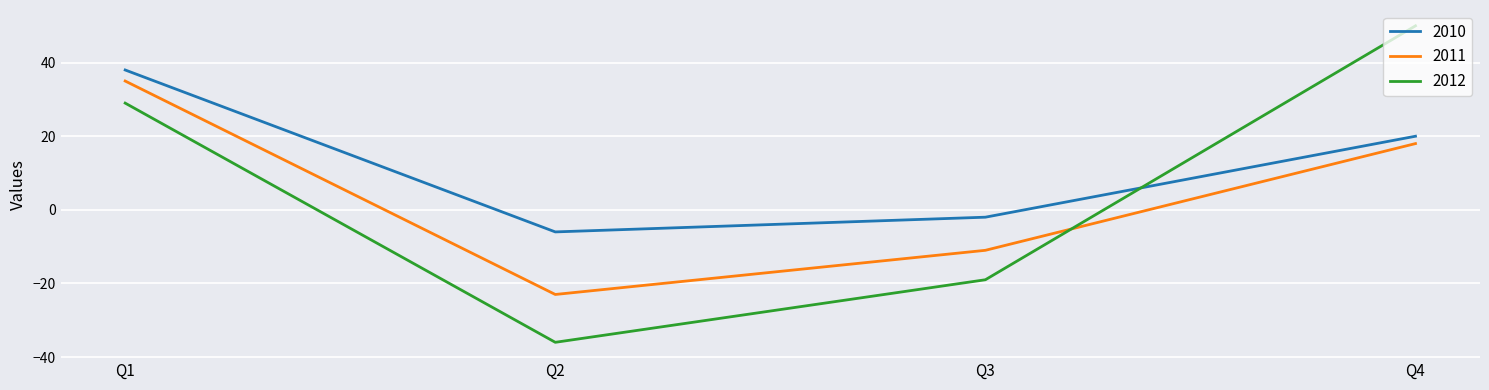

How many lines are shown in the chart?

3